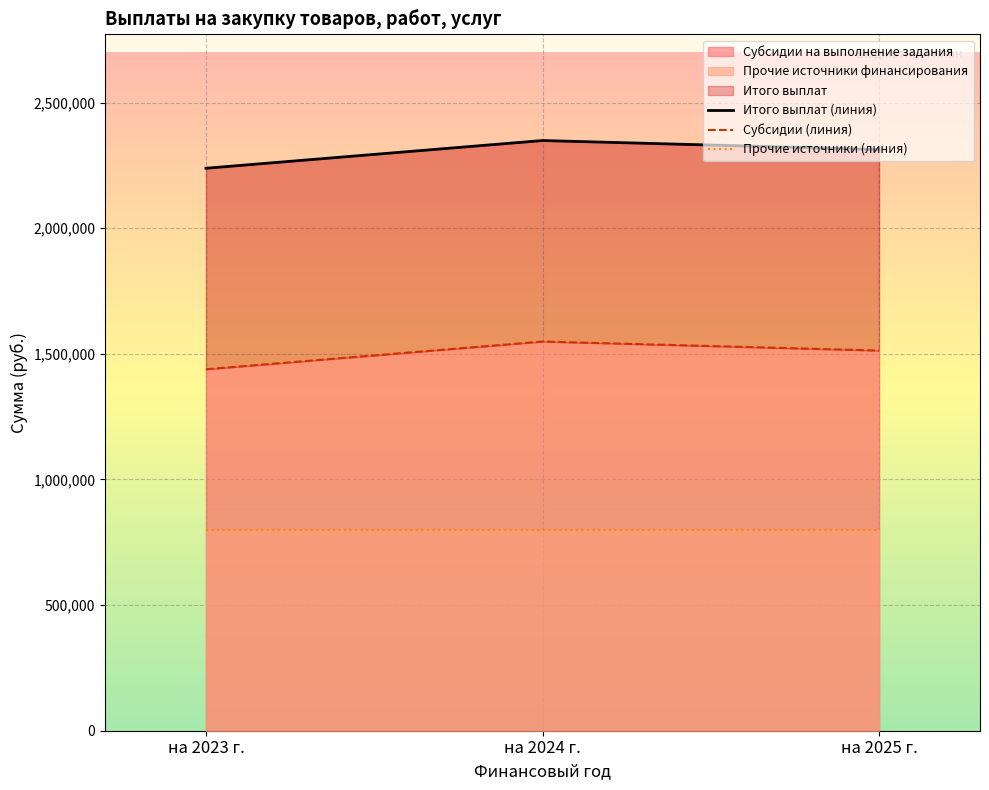

Reading right to left, list all the values displayed in this chart.

Итого выплат (линия): 2313000.0	2348910.0	2238612.3
Субсидии (линия): 1513000.0	1548910.0	1438612.3
Прочие источники (линия): 800000.0	800000.0	800000.0